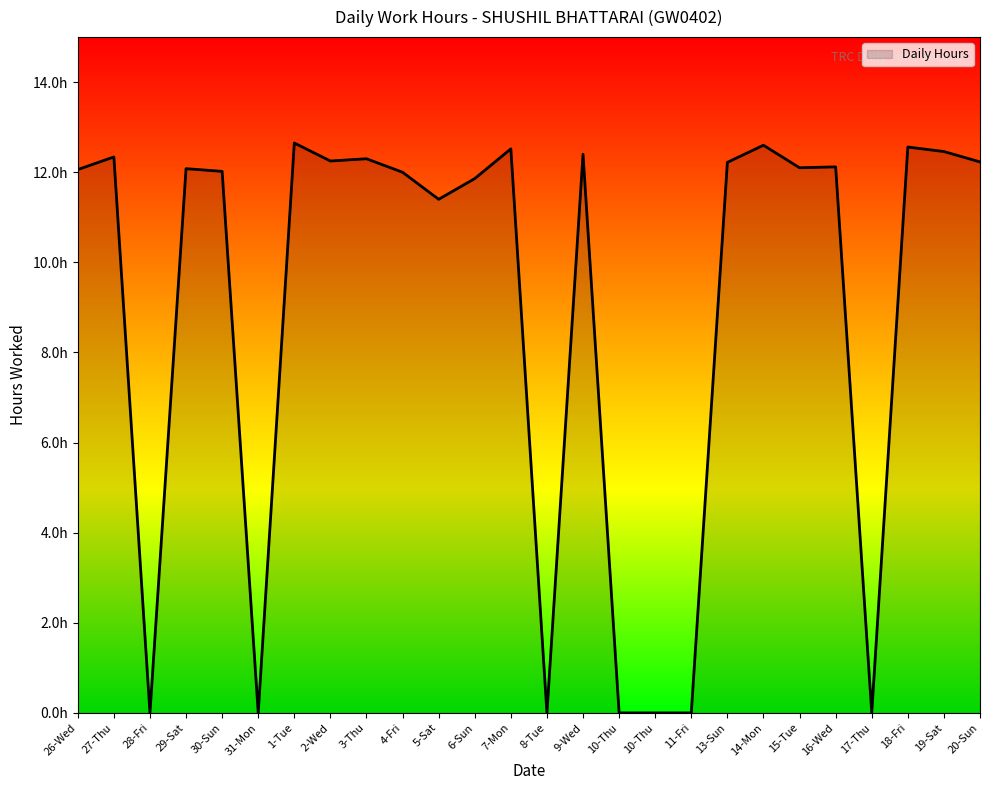

Does the chart have visible grid lines?

No